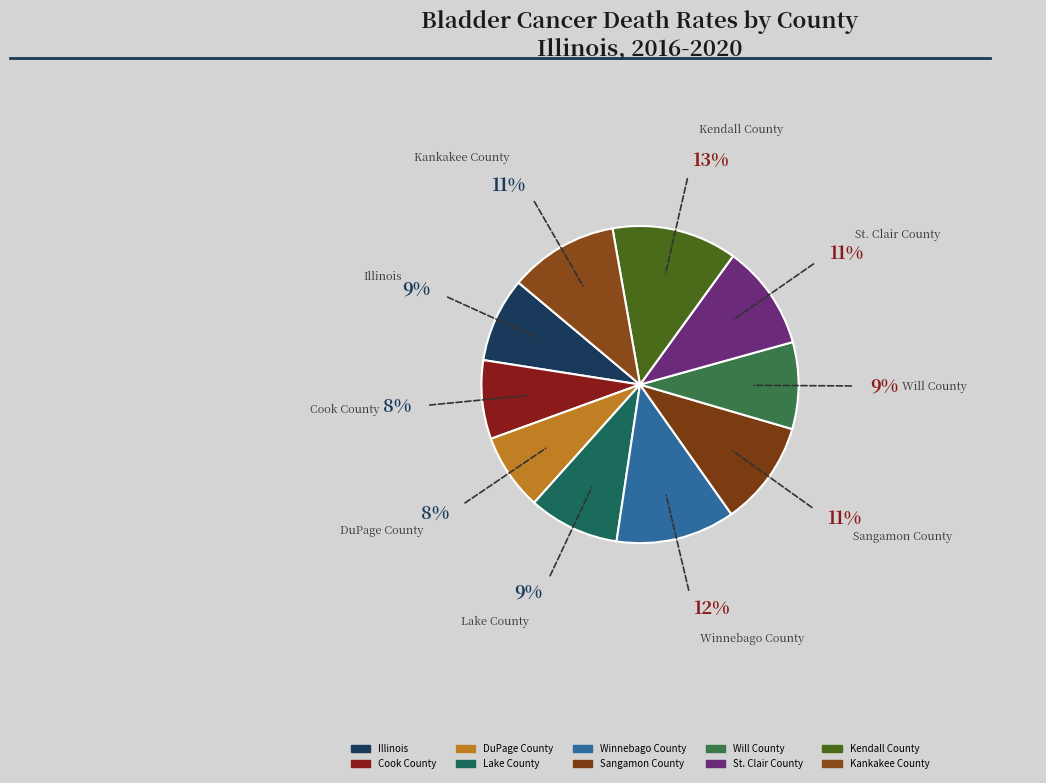

The Kendall County slice represents 21% of the pie. True or false?

False